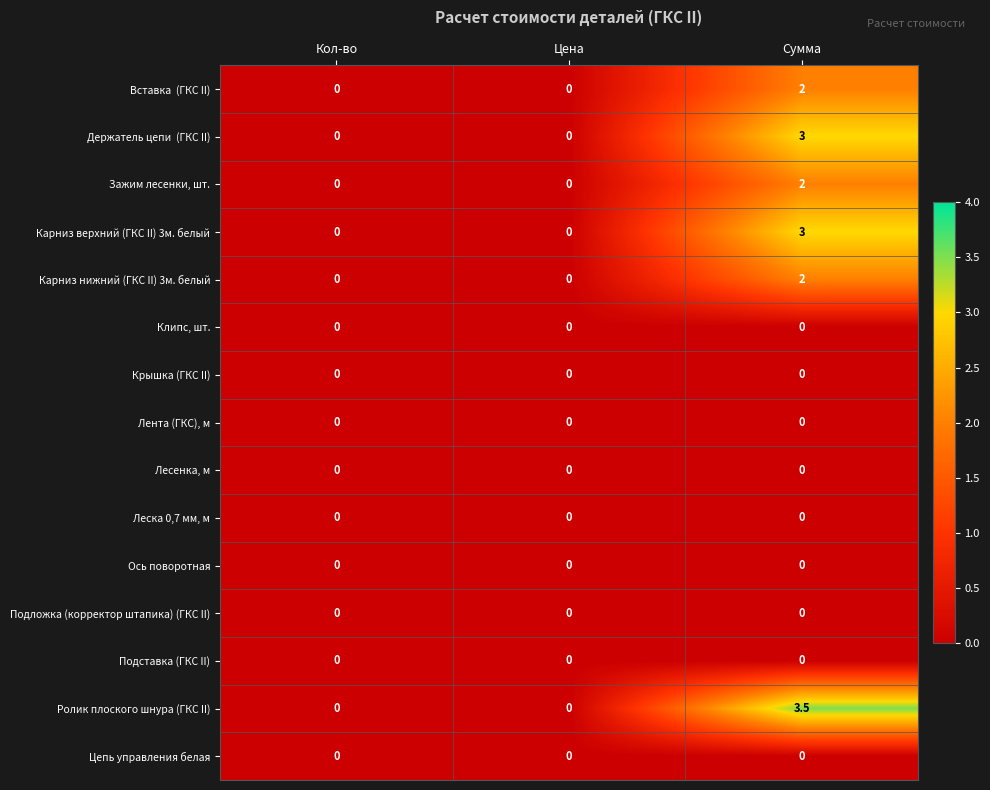

At which category is the sum across all series the highest?

Сумма